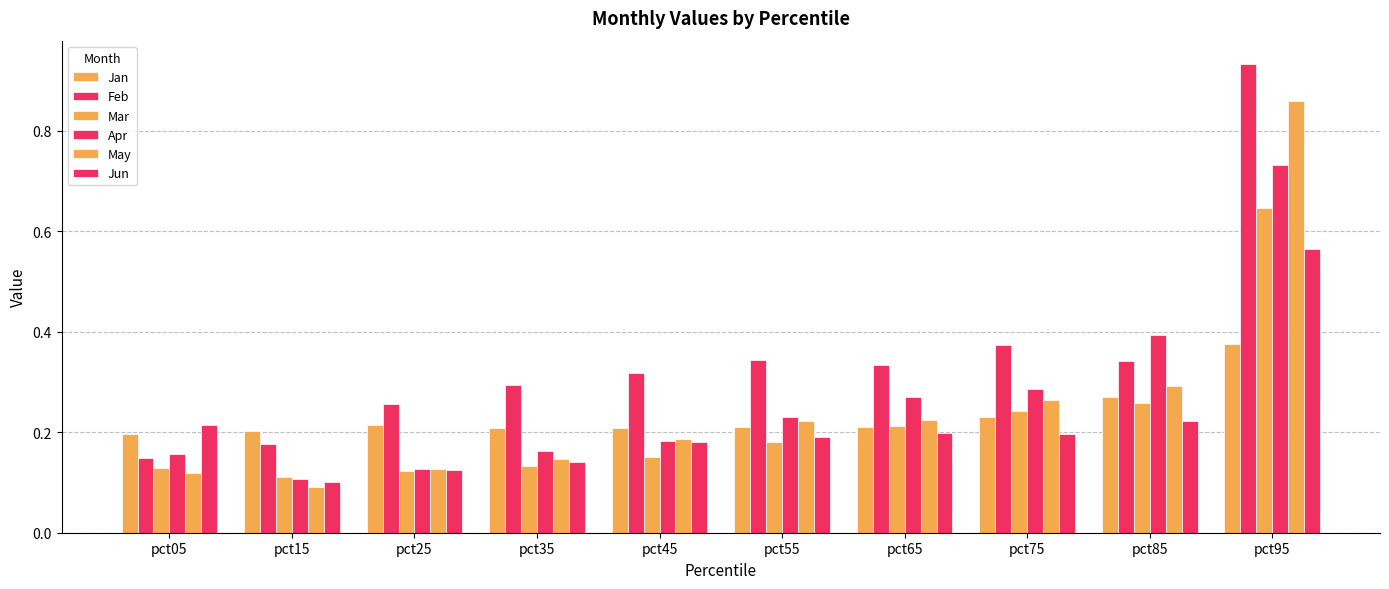

How many groups of bars are there?

10